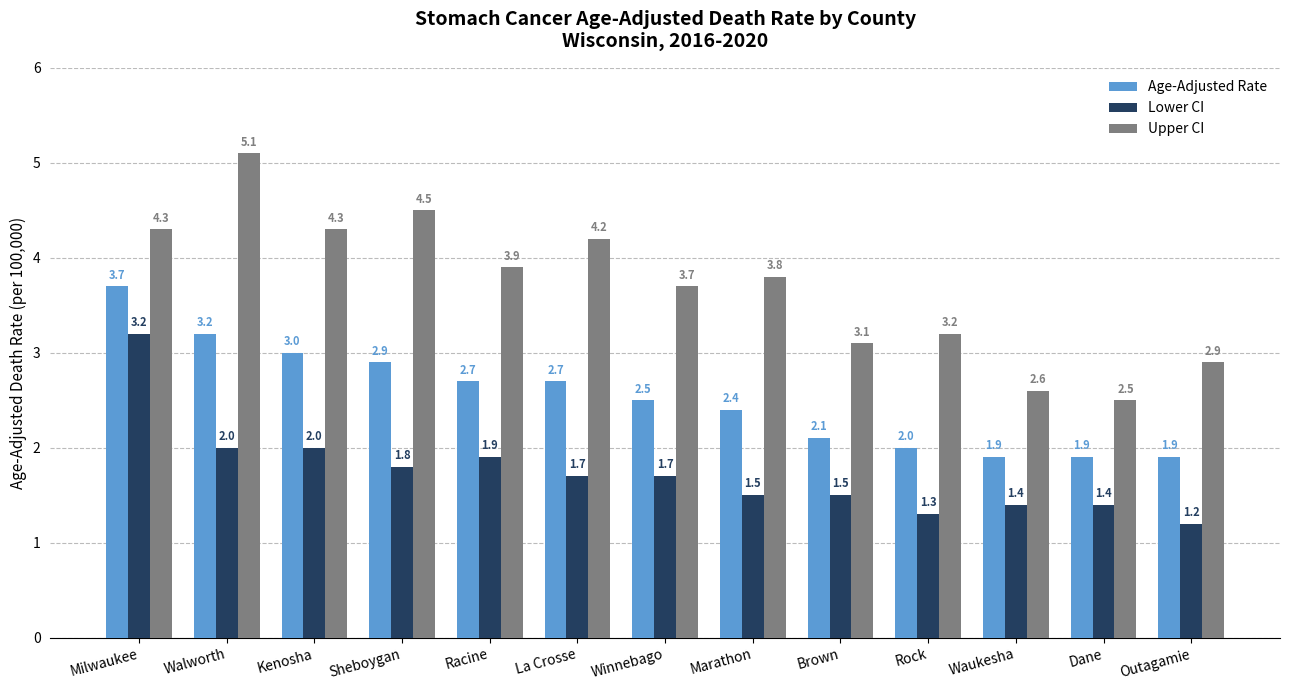

What is the value of the Age-Adjusted Rate bar at the 7th from the left?

2.5